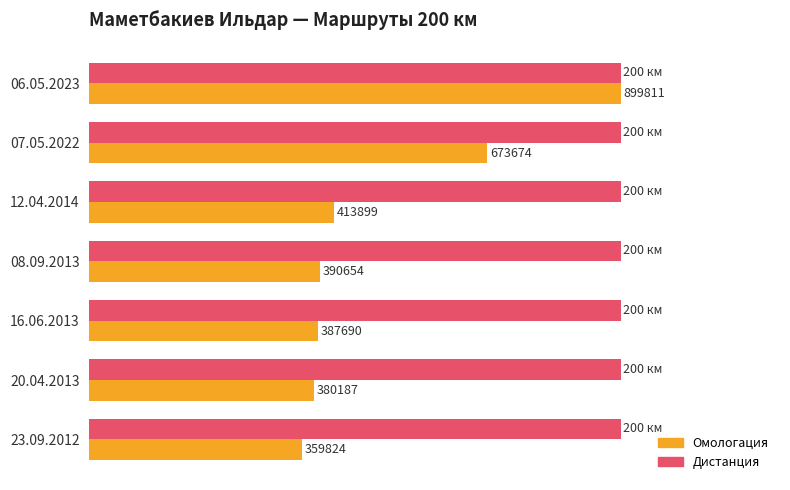

What are all the series names shown in the legend?

Омологация, Дистанция